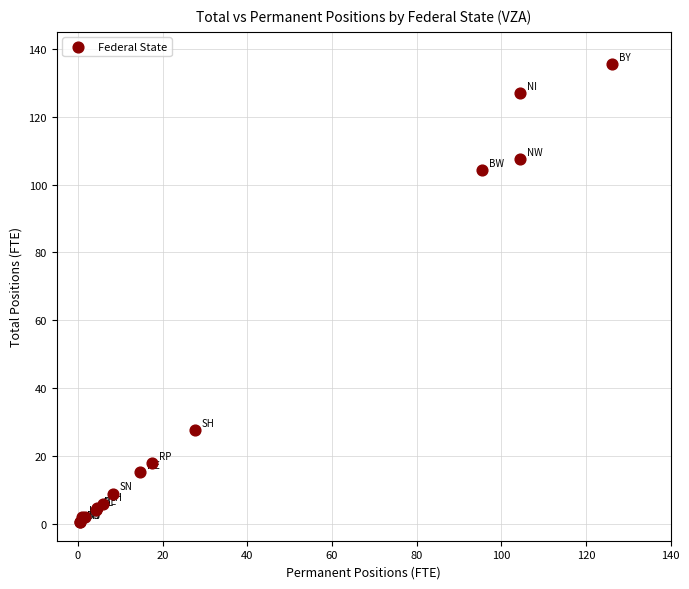

What Y value in the scatter plot is closest to 68?

104.3